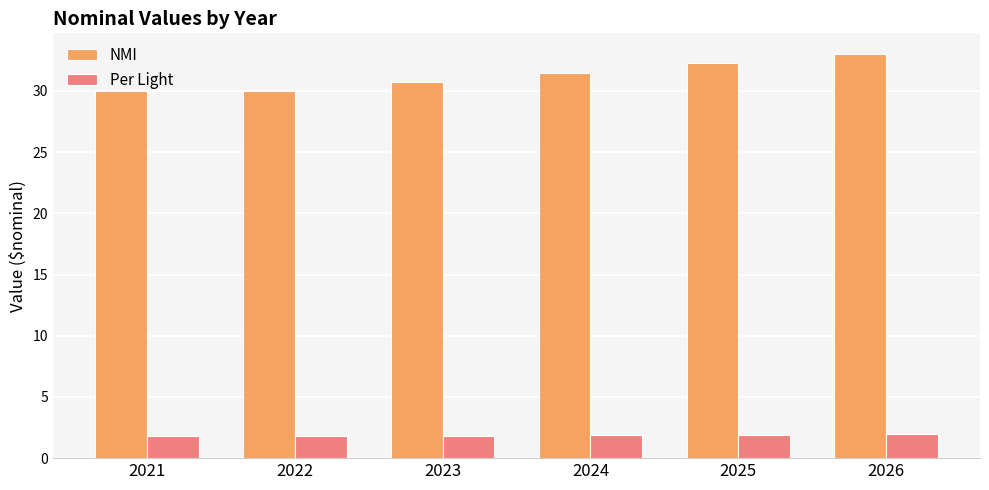

What is the difference between the second highest and second lowest values in the NMI series?

2.3